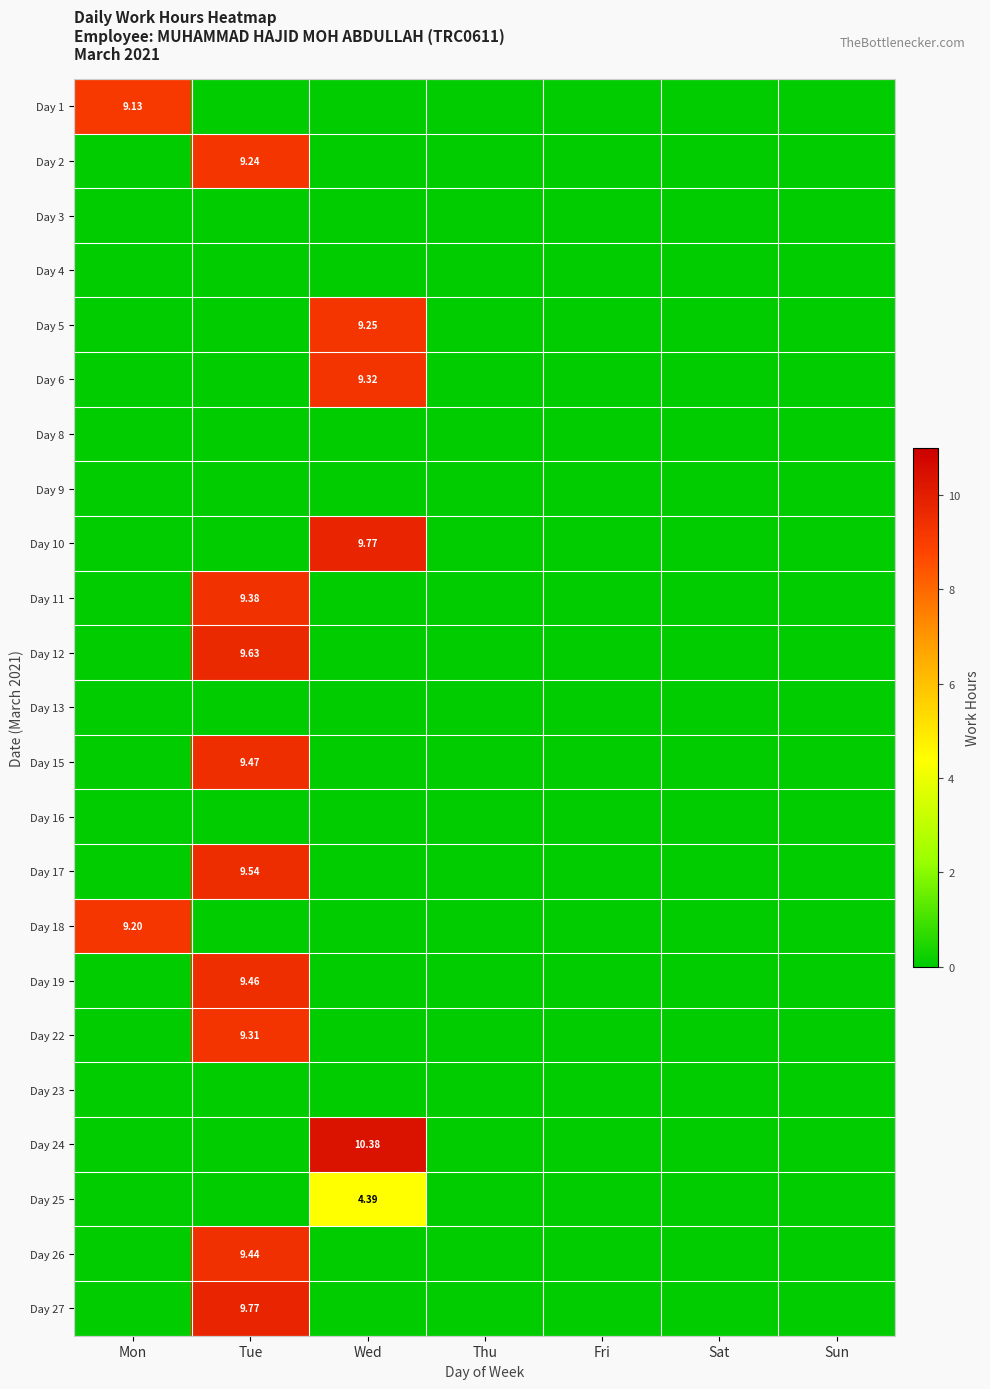

What is the total value across all series at Tue?

85.2